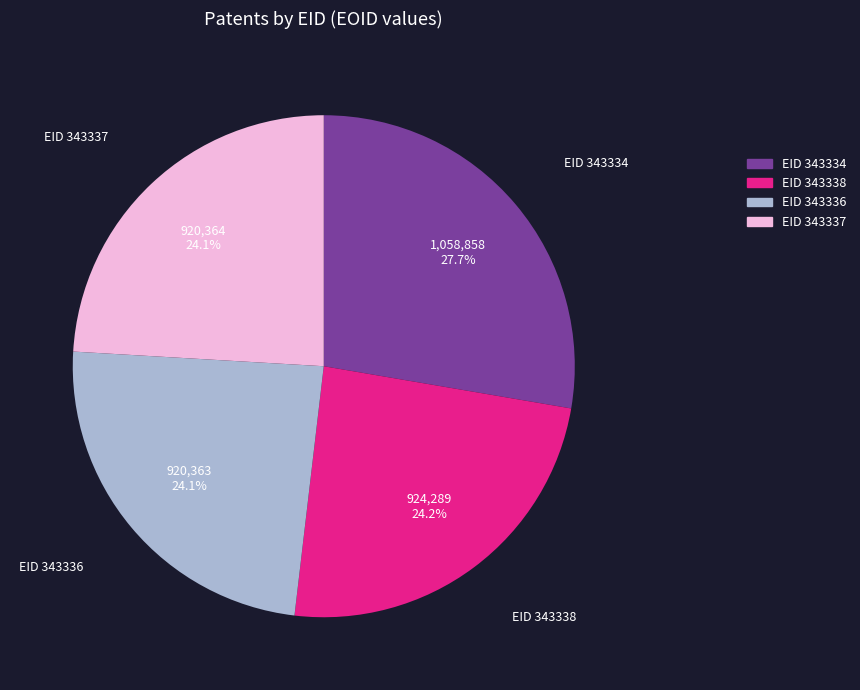

Does any single category account for the majority?

No